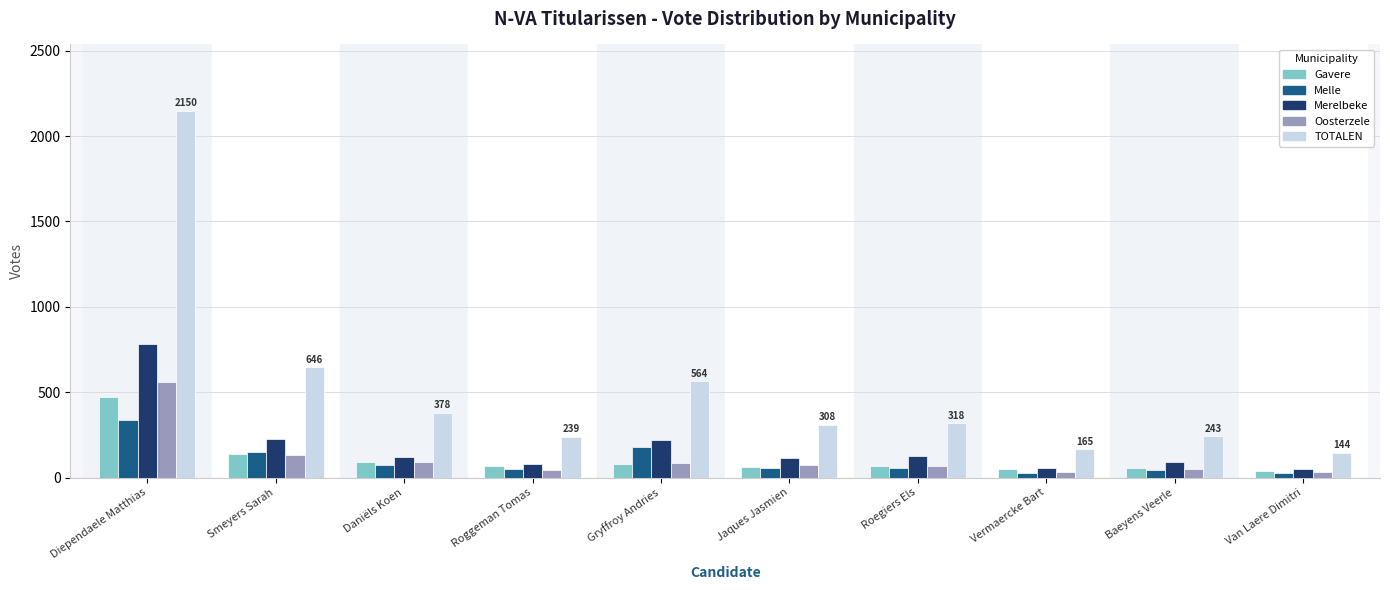

What are all the series names shown in the legend?

Gavere, Melle, Merelbeke, Oosterzele, TOTALEN